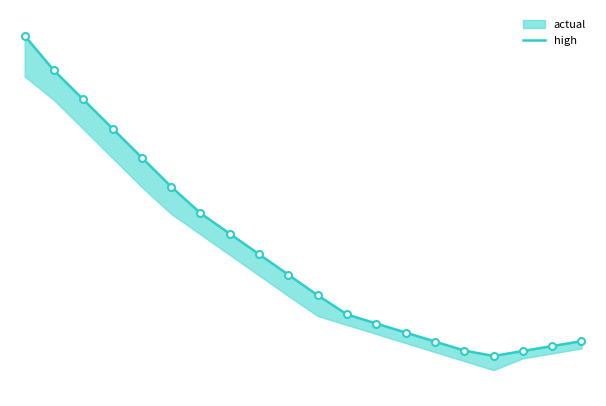

What is the average value?

163.7